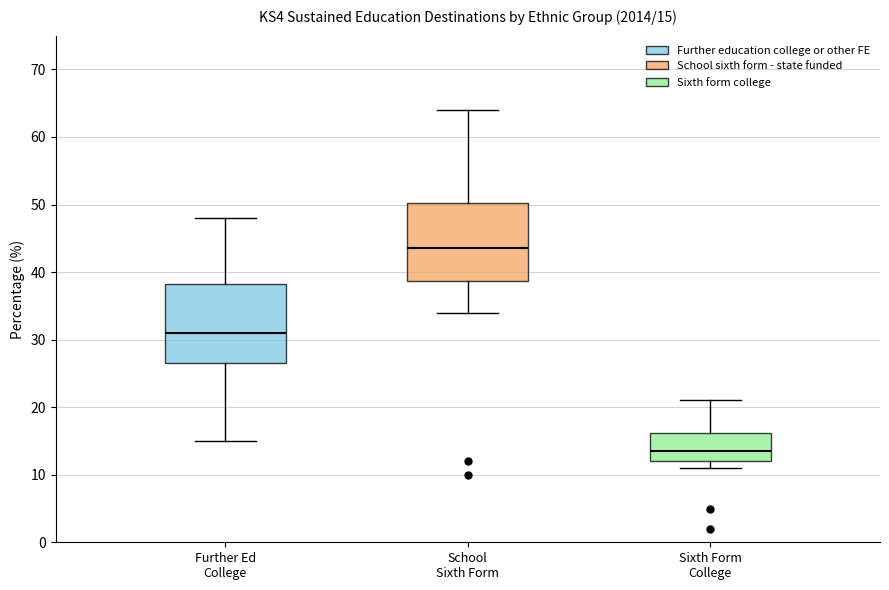

Which box has the highest median line?

School Sixth Form